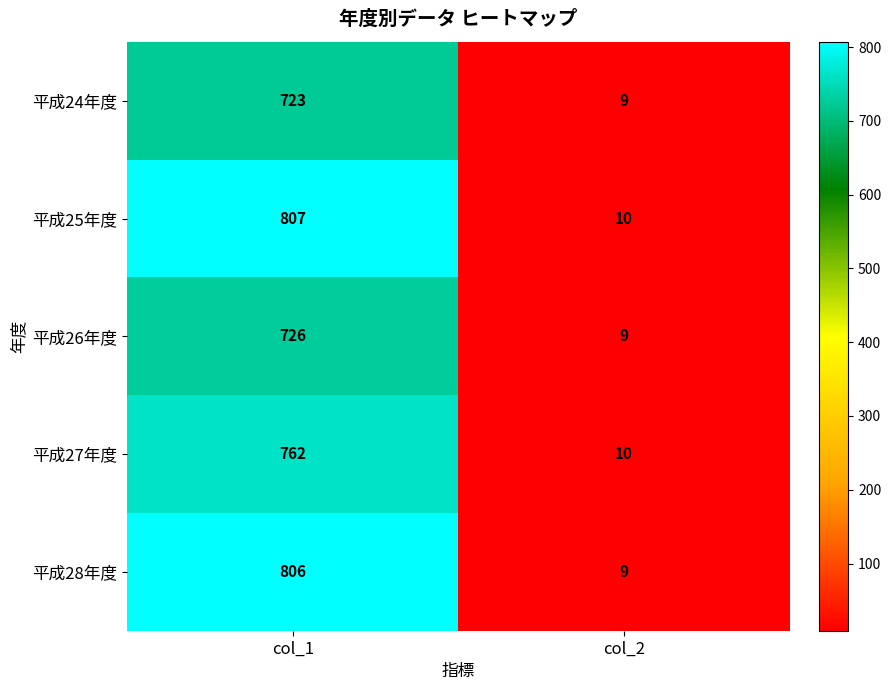

What is the spread (max minus min) of values at col_1?

84